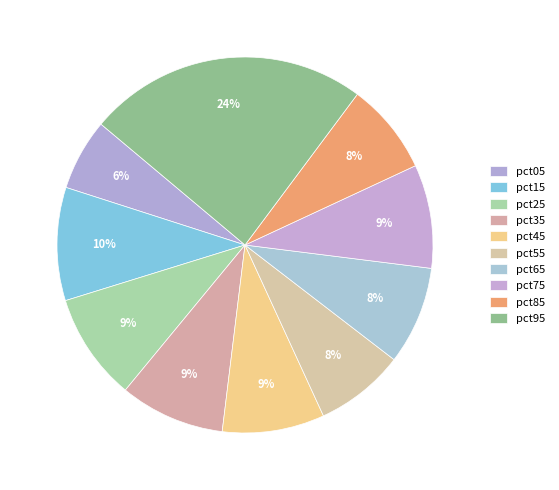

Is there a majority slice in this chart?

No